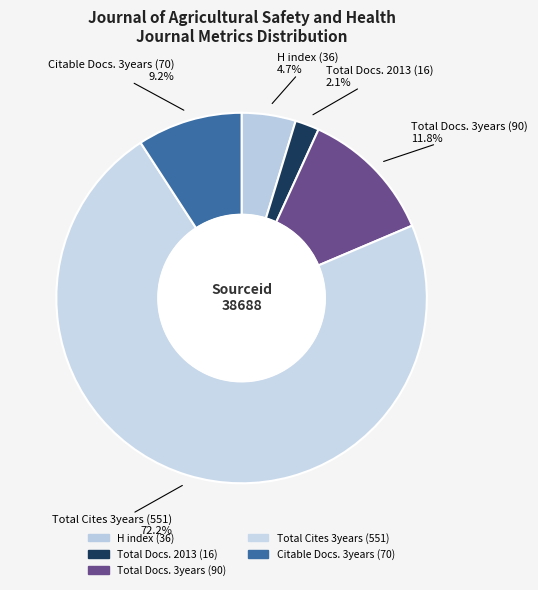

Combined, do Citable Docs. 3years (70) and Total Docs. 2013 (16) account for over 50%?

No